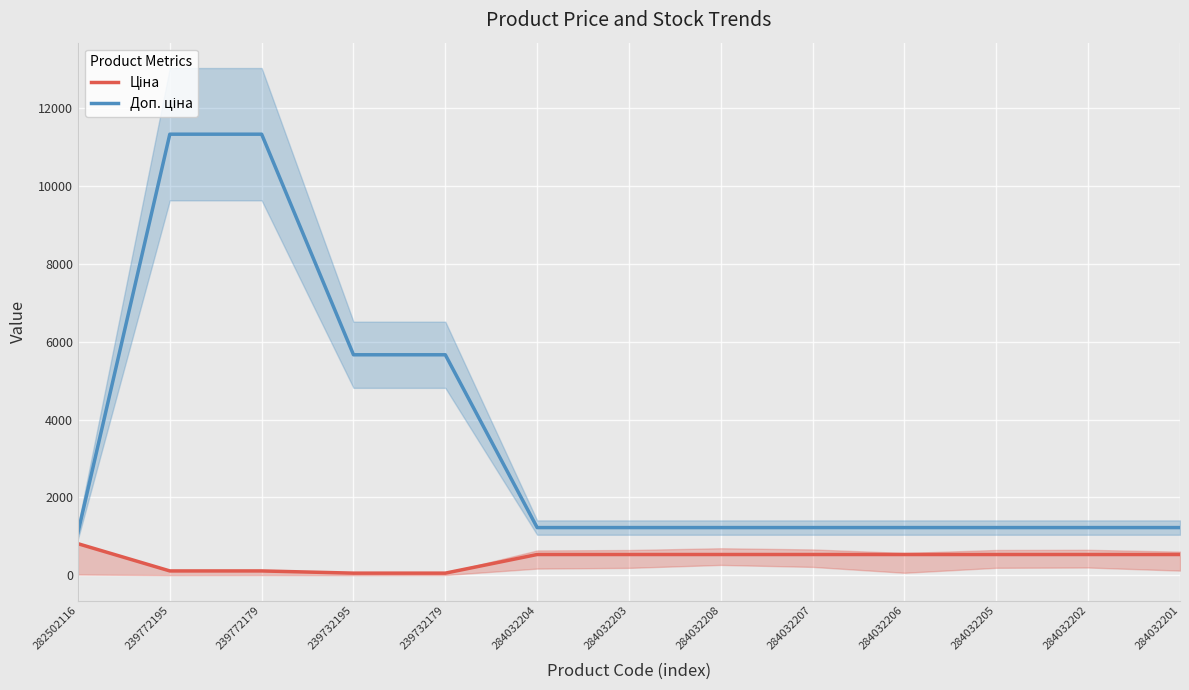

Rank the series by their average value, from highest to lowest.

Доп. ціна, Ціна